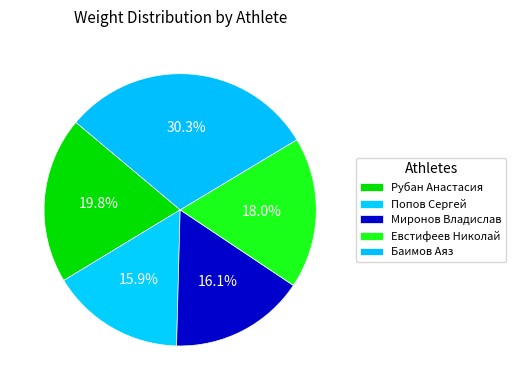

How many segments does this pie chart have?

5